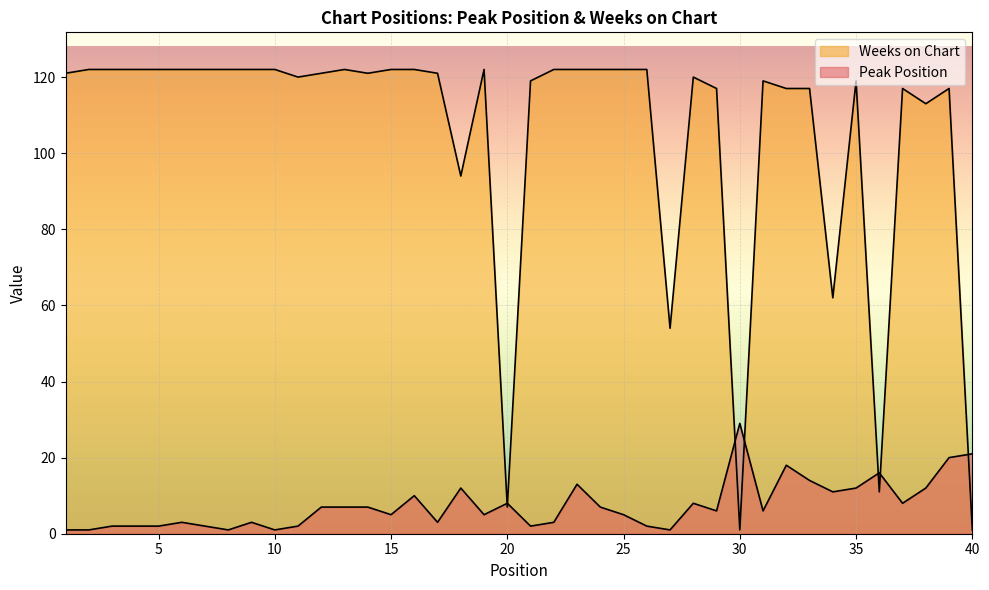

List the series in order of their overall mean, highest first.

Weeks on Chart, Peak Position